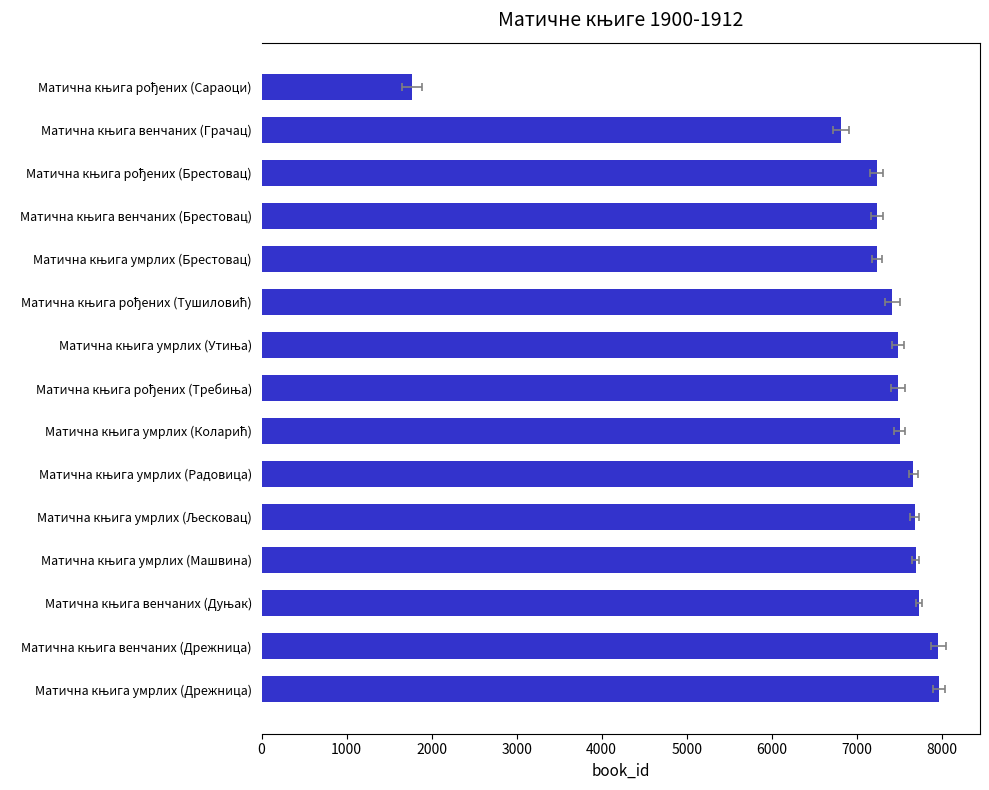

Reading left to right, transcribe all the data shown in this chart.

1772	6813	7235	7240	7243	7421	7482	7485	7505	7668	7680	7693	7732	7960	7964